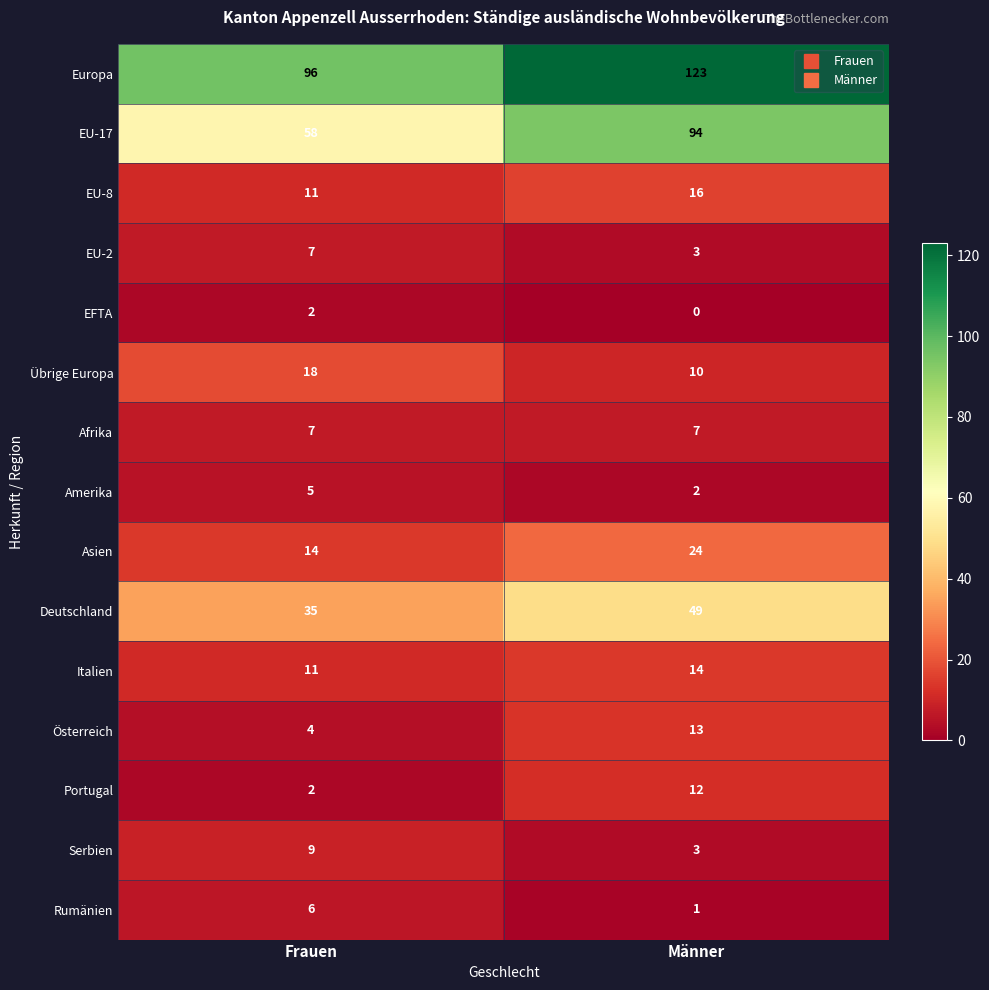

How many values in the Serbien series are below 9?

1